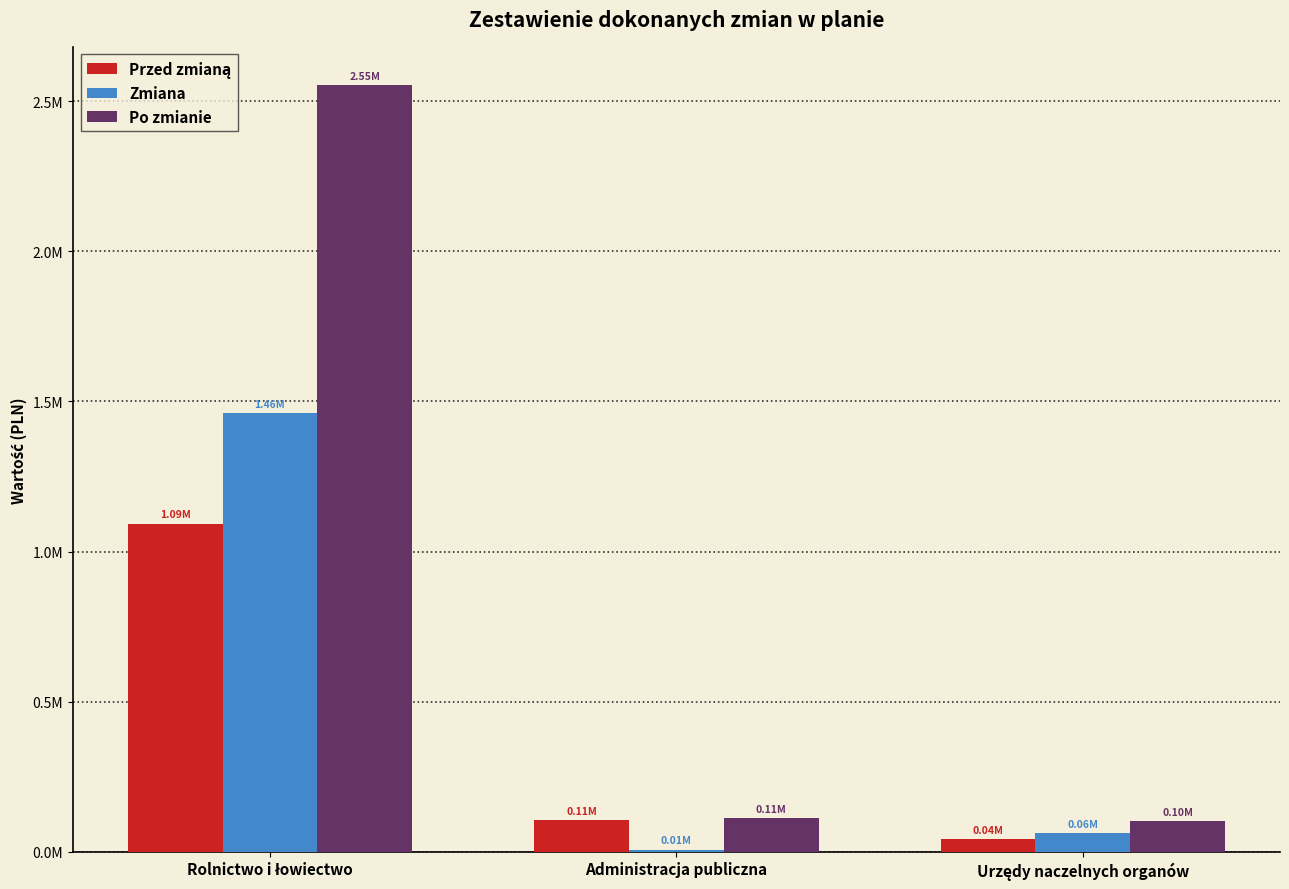

The value of Po zmianie at Administracja publiczna is 31262.2. True or false?

False